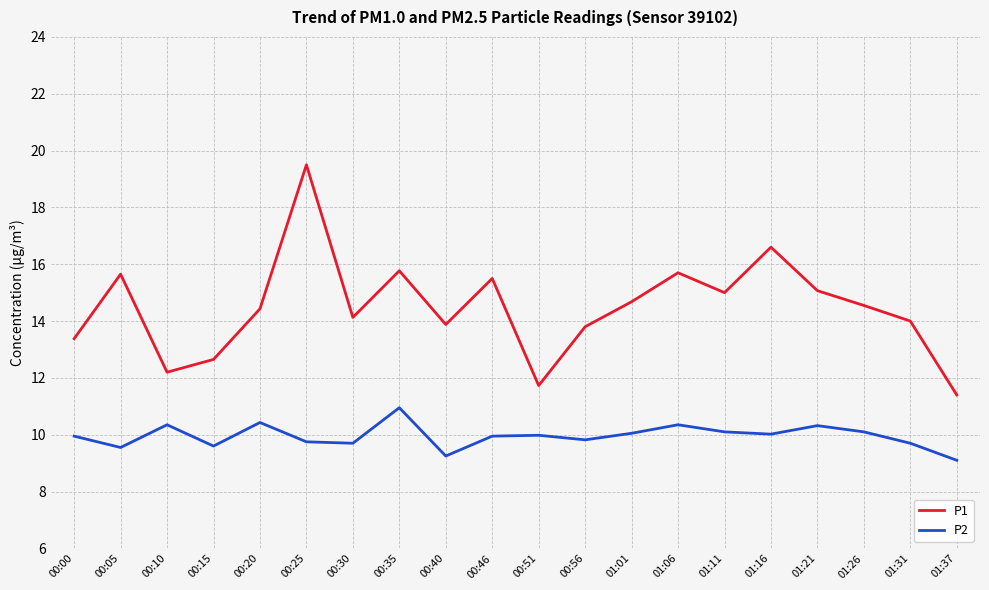

List the series in order of their peak value, highest first.

P1, P2